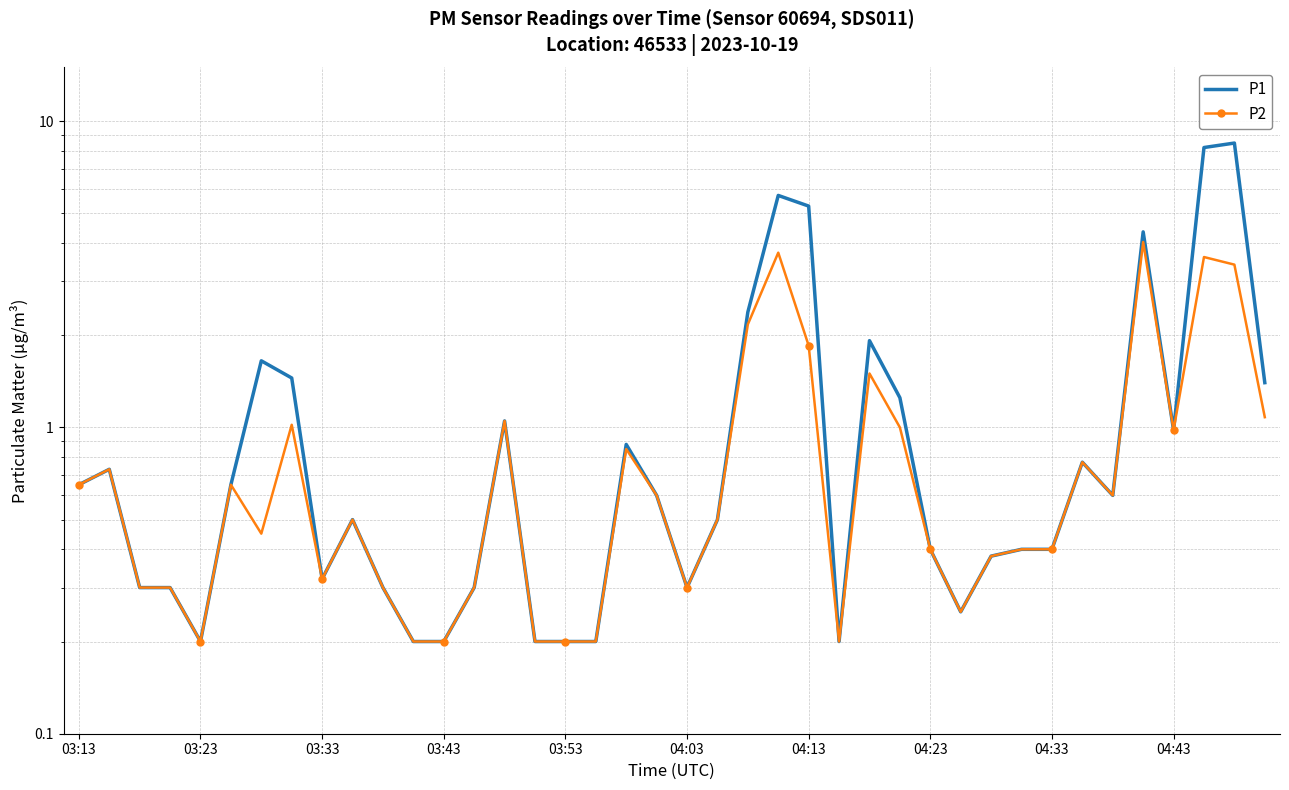

List the series in order of their overall mean, highest first.

P1, P2